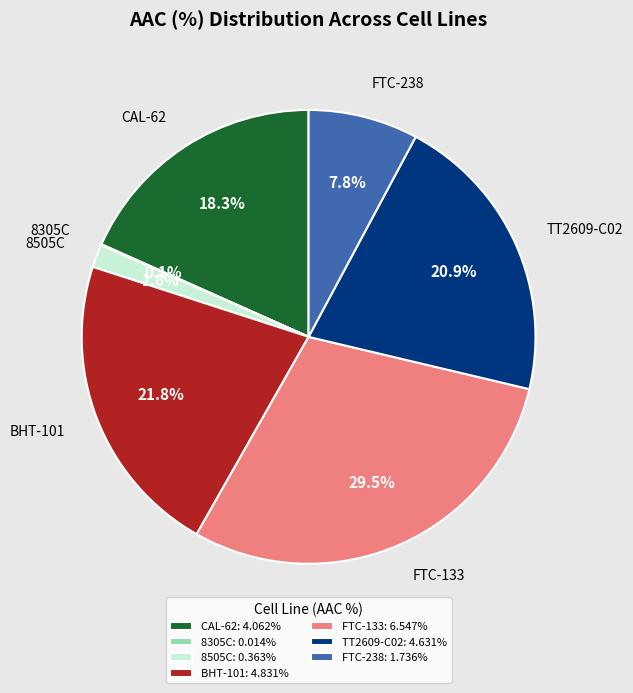

To the nearest percent, what is the average slice percentage?

14%